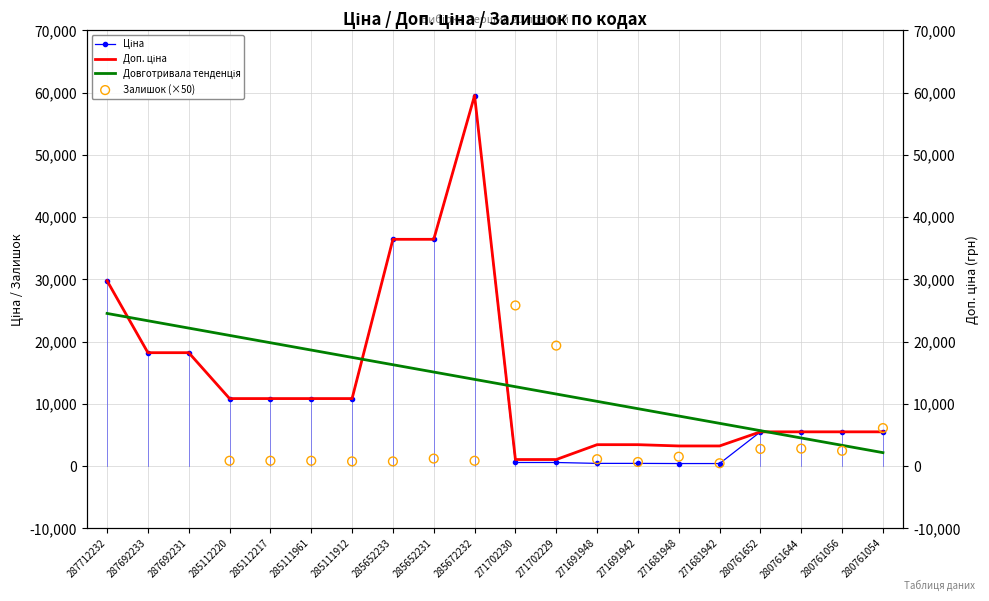

What is the total value across all series at 280761652?

10994.6